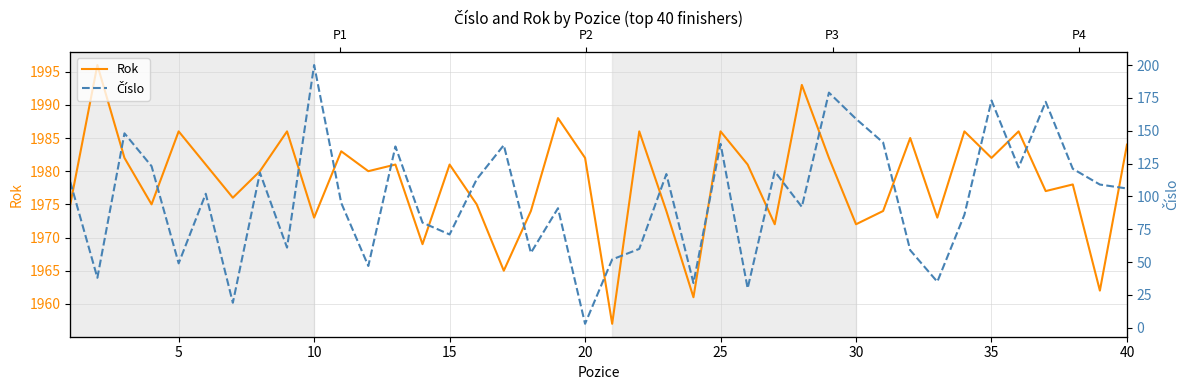

True or false: Rok and Číslo intersect in this chart.

False